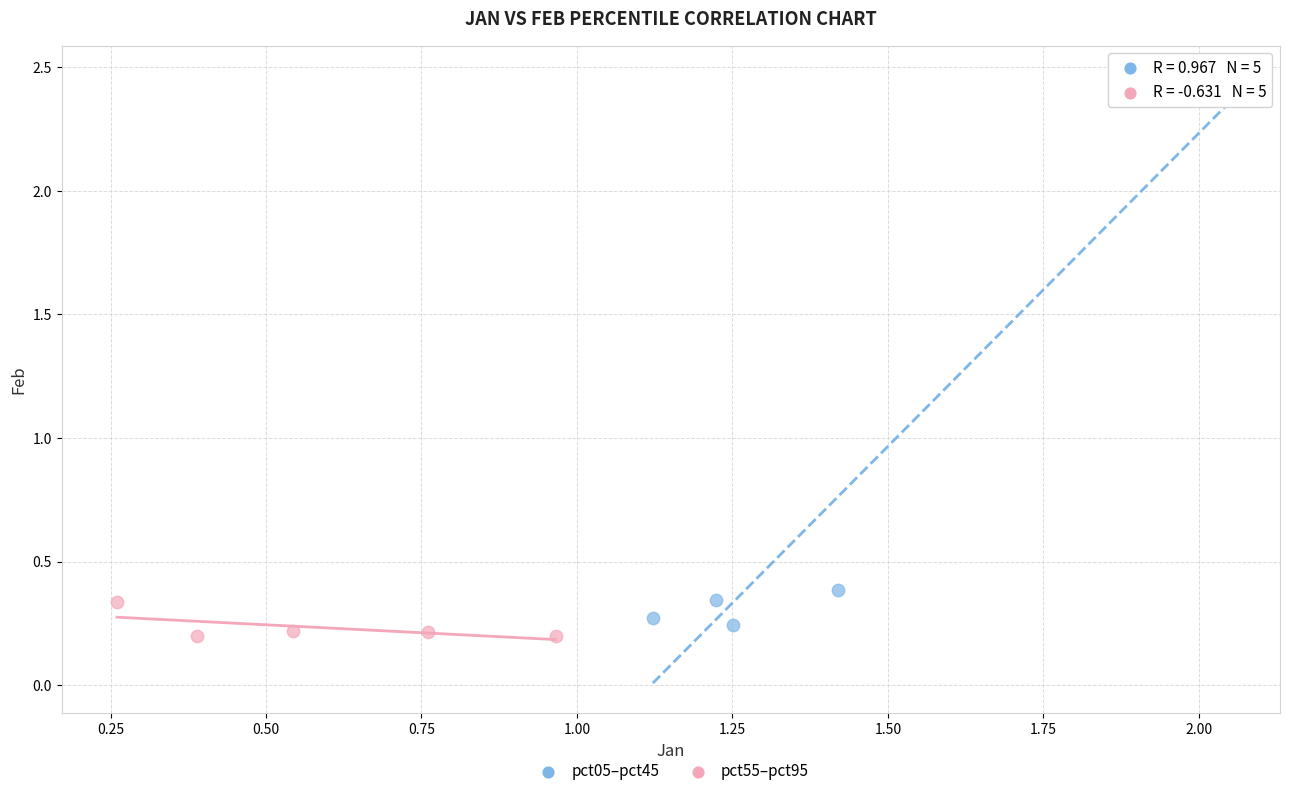

Which series contains the highest Y value?

pct05–pct45